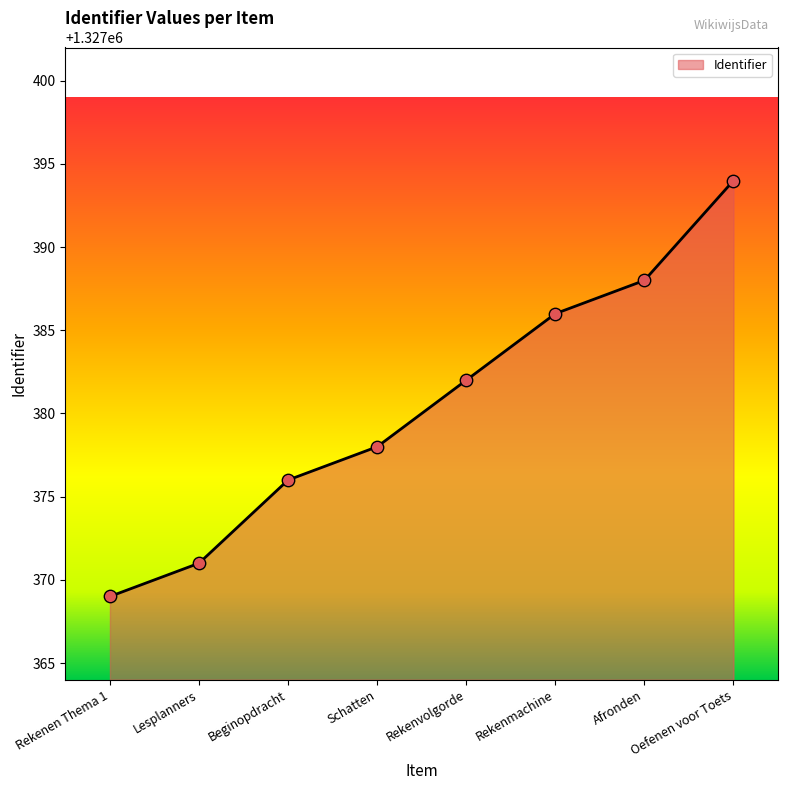

What is the change in value from Lesplanners to Afronden?

+17